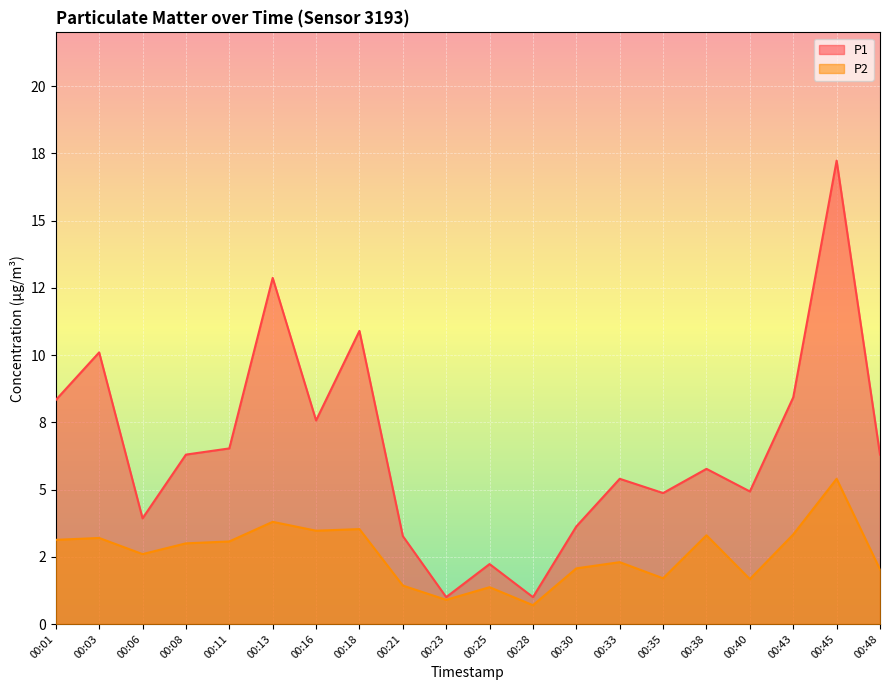

Is it true that P2 equals 5.9 at 00:18?

False